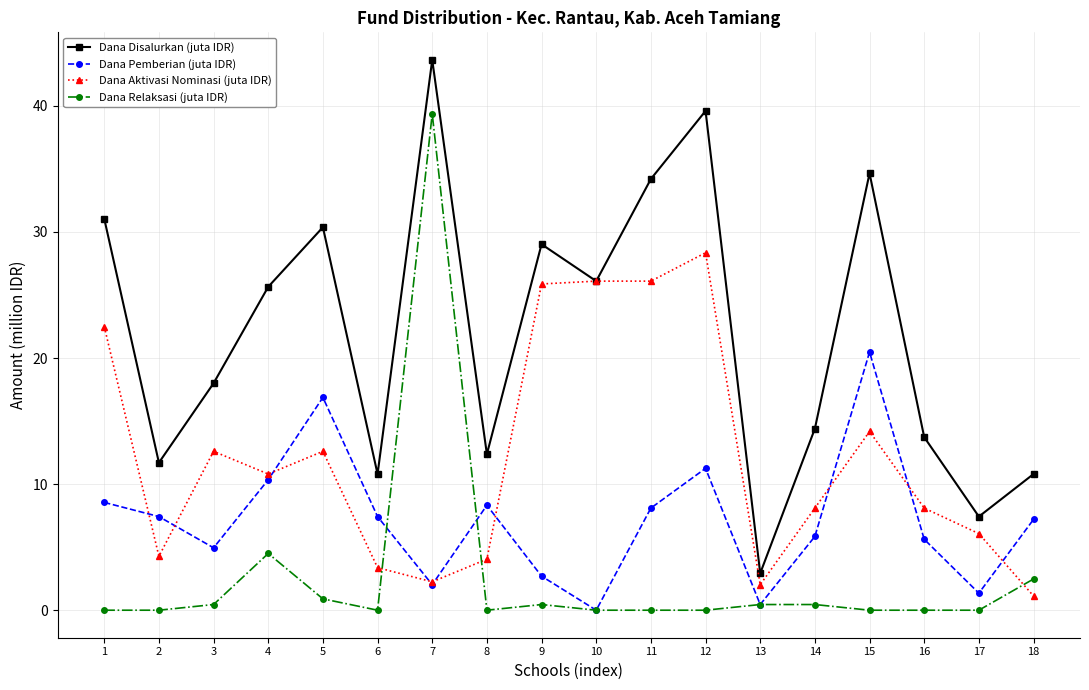

How many data points in Dana Aktivasi Nominasi (juta IDR) are above 10?

9